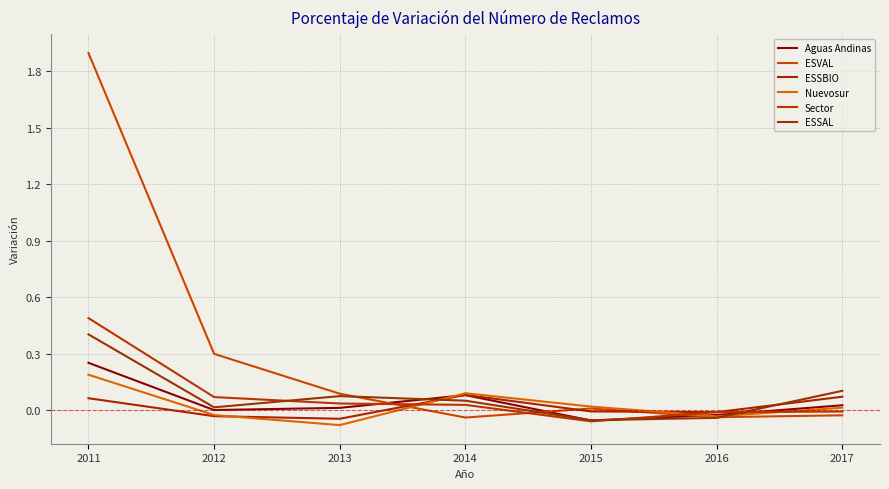

Where is Aguas Andinas nearest to the value 0?

2012